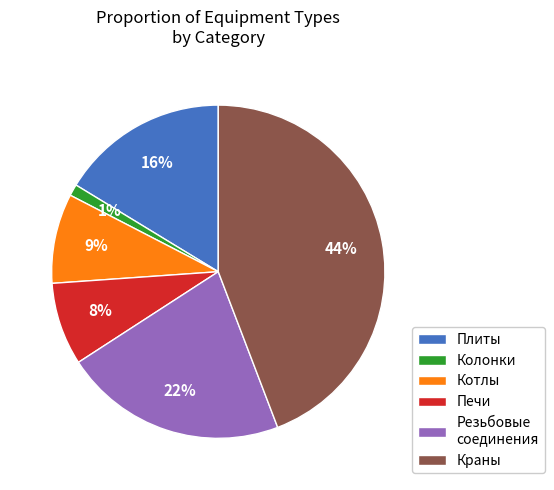

To the nearest percent, what portion does Колонки represent?

1%